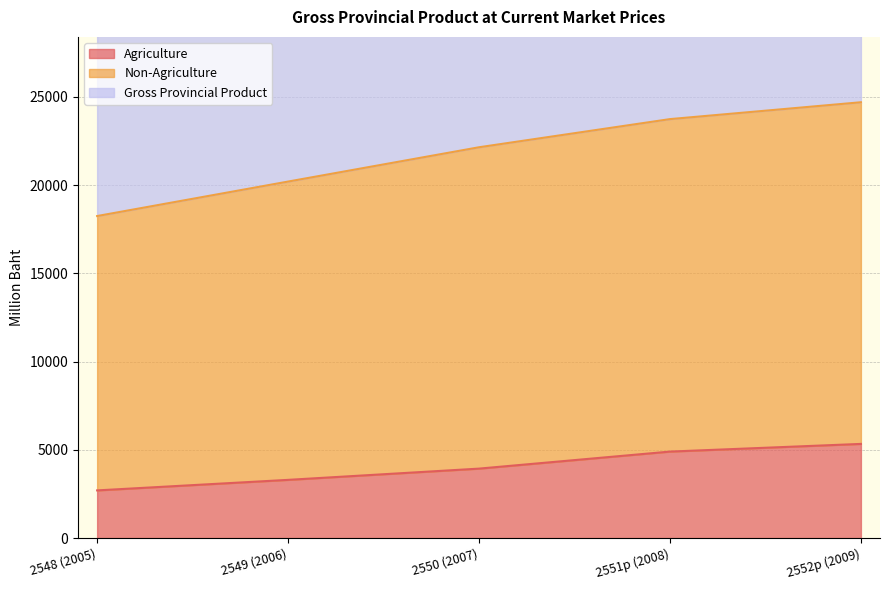

True or false: Agriculture has a value of 4355 at 2548 (2005).

False